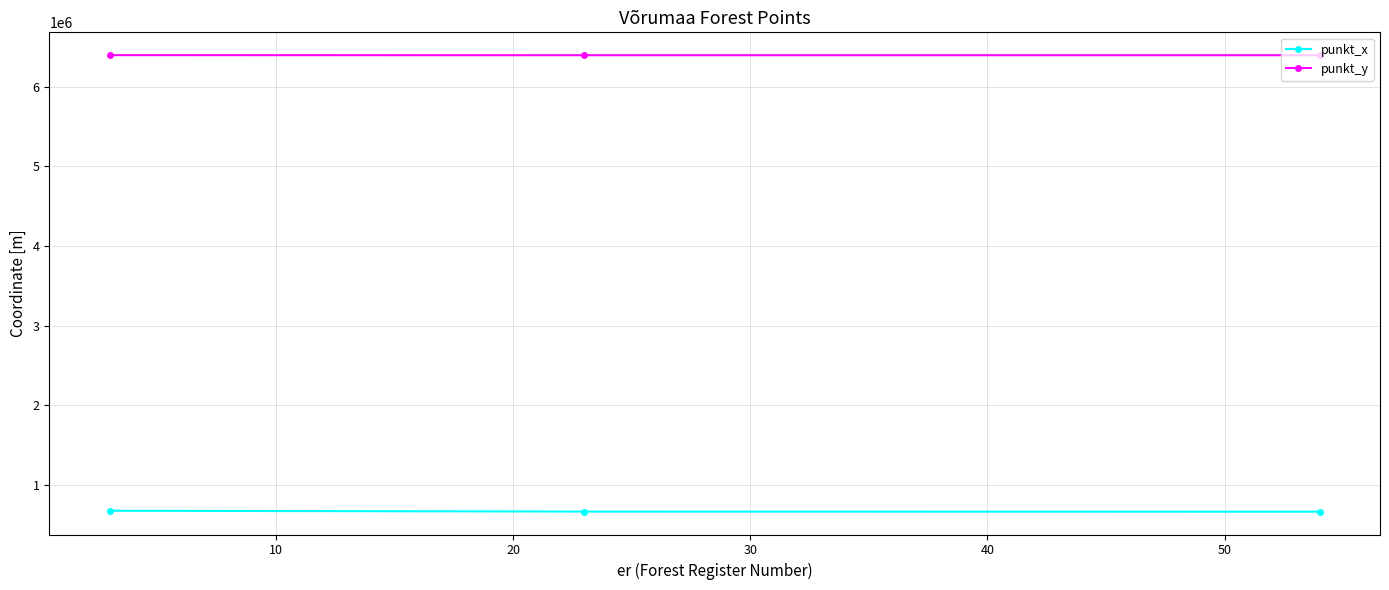

What is the value of the punkt_y point at the 2nd from the left?

6396850.5